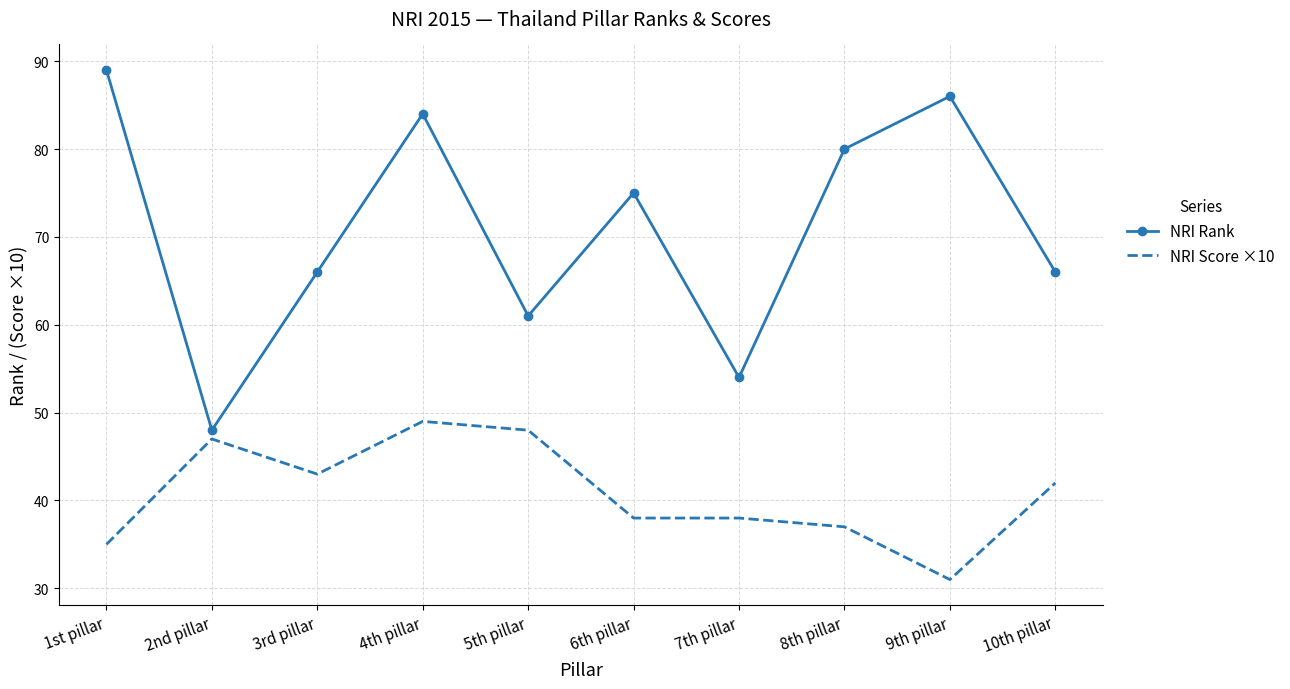

What position from the right is 6th pillar?

5